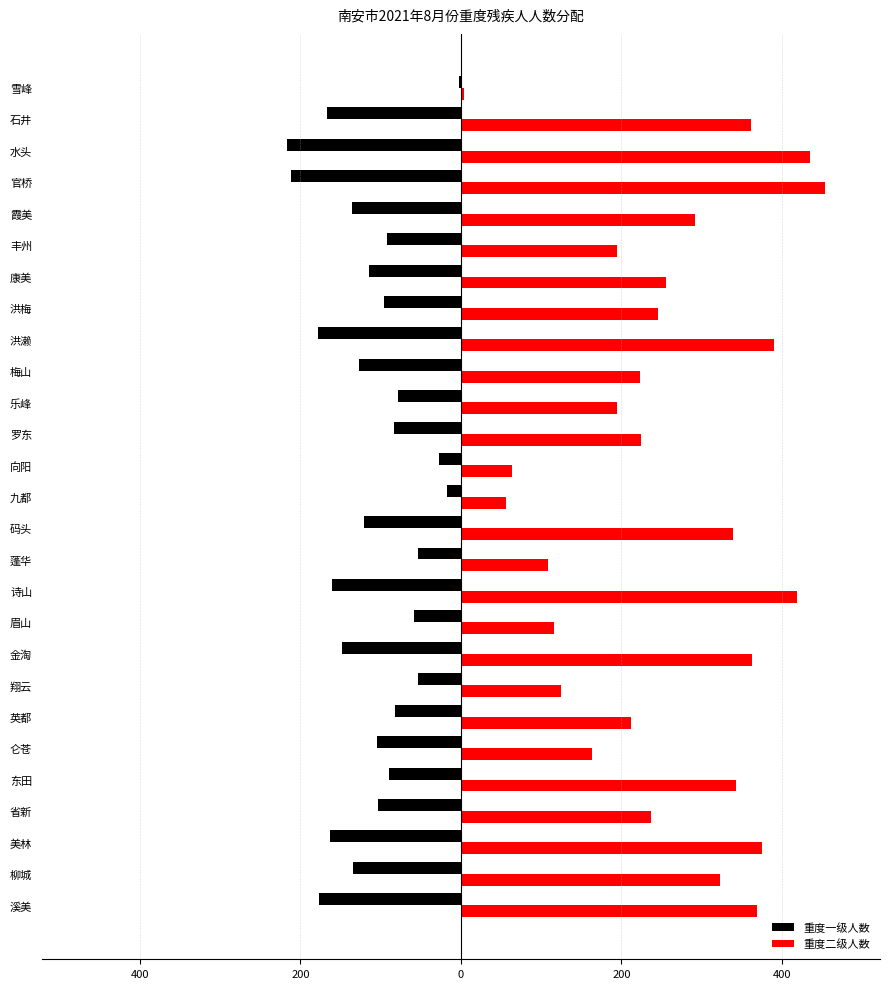

At how many categories does at least one series exceed 451?

1